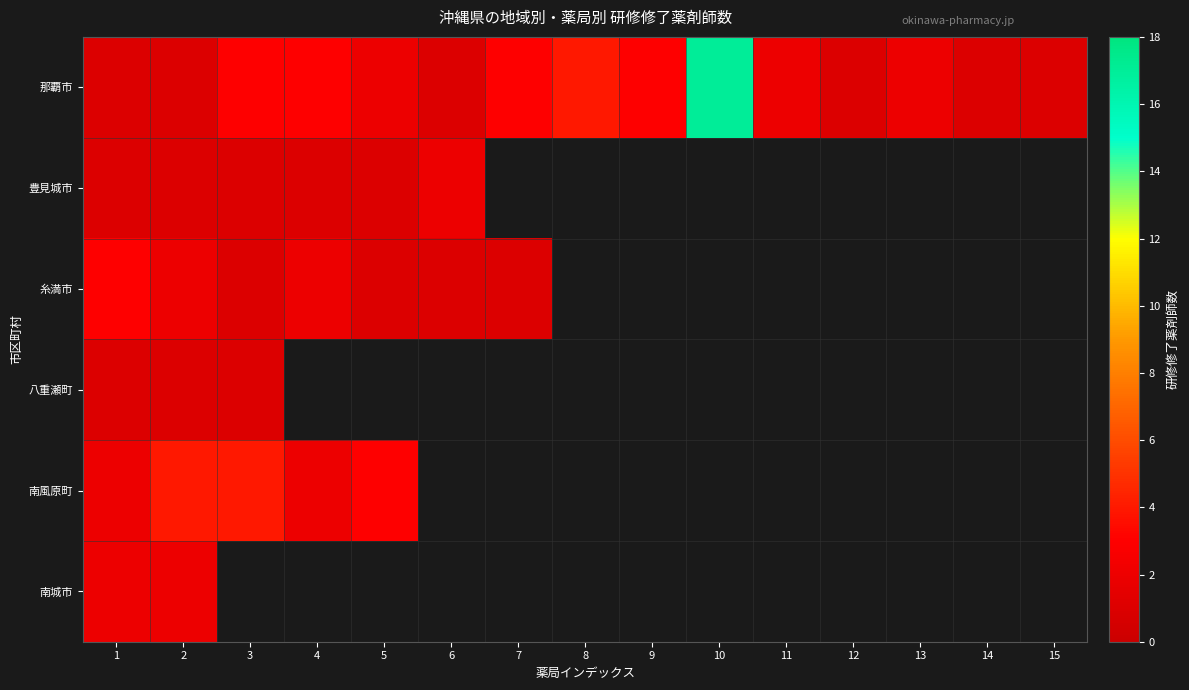

At how many categories does at least one series exceed 1?

12